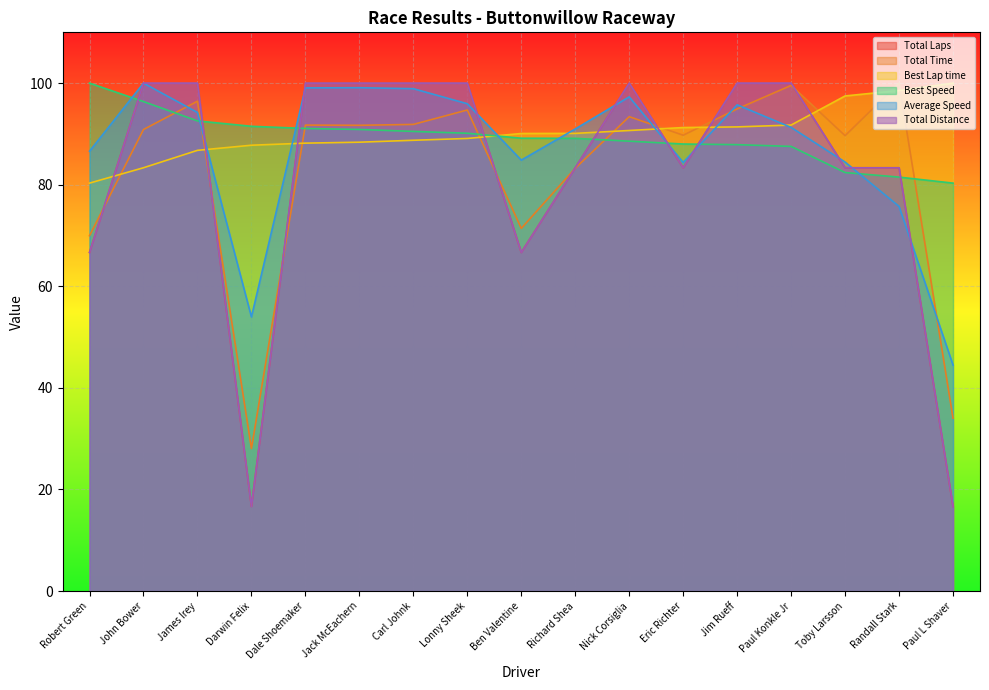

What is the average value of the Best Lap time series?

90.2